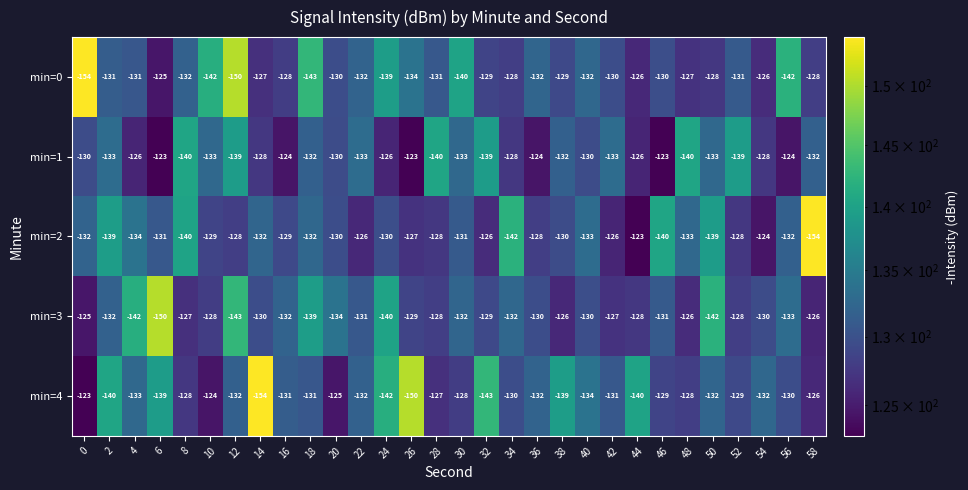

The value of min=0 at 54 is -126. True or false?

True